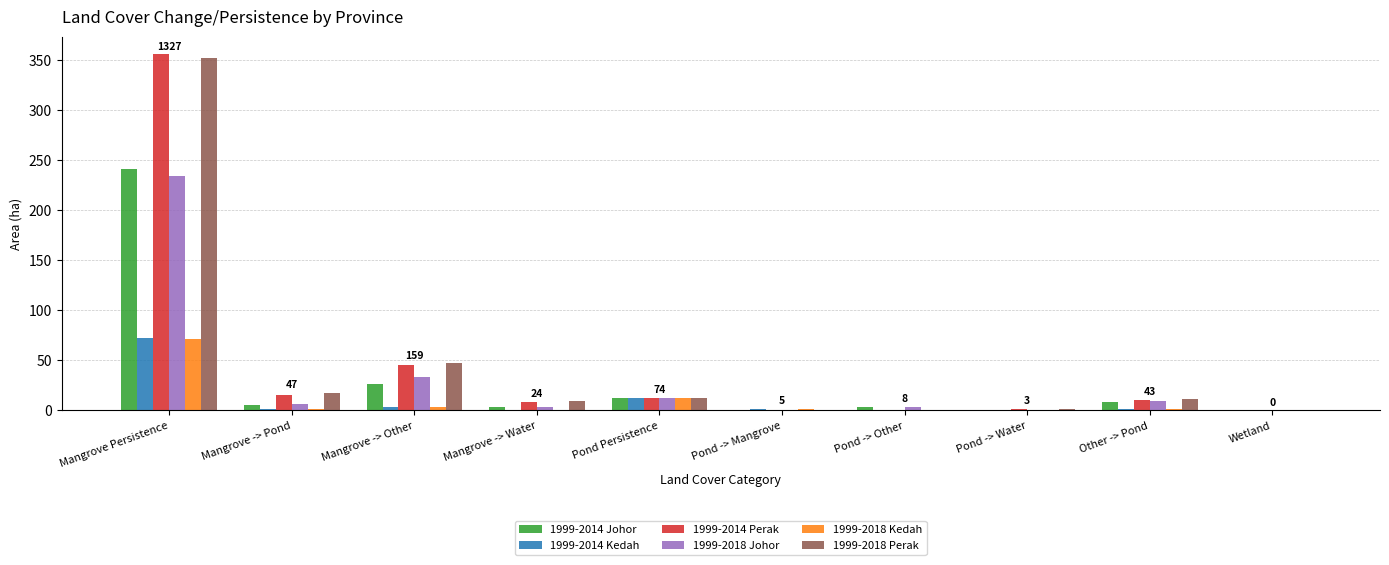

What is the sum of all 1999-2018 Perak values?

450.3